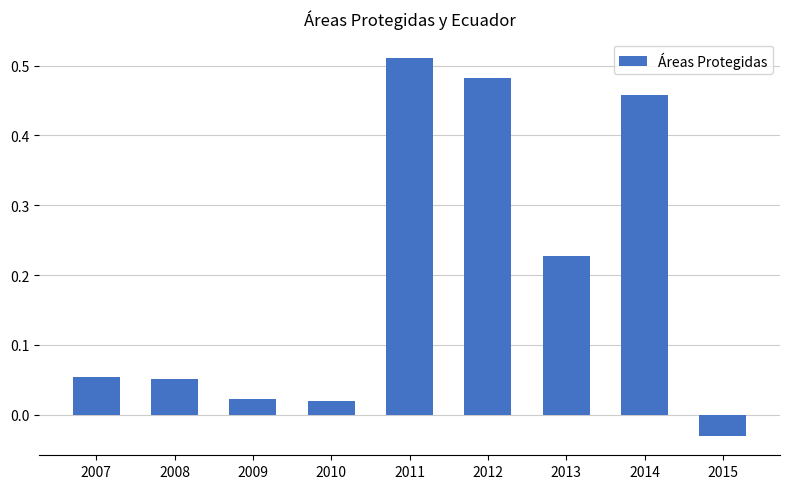

Which category has the highest value across all series?

2011